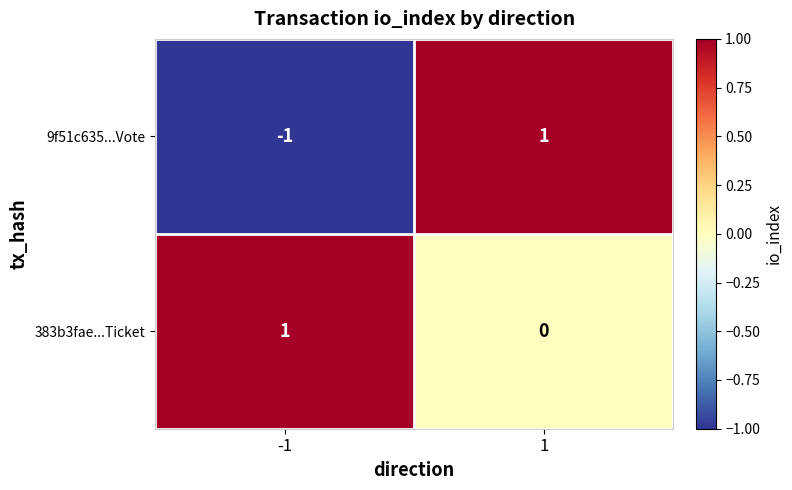

True or false: 9f51c635...Vote has a value of 0 at -1.

False